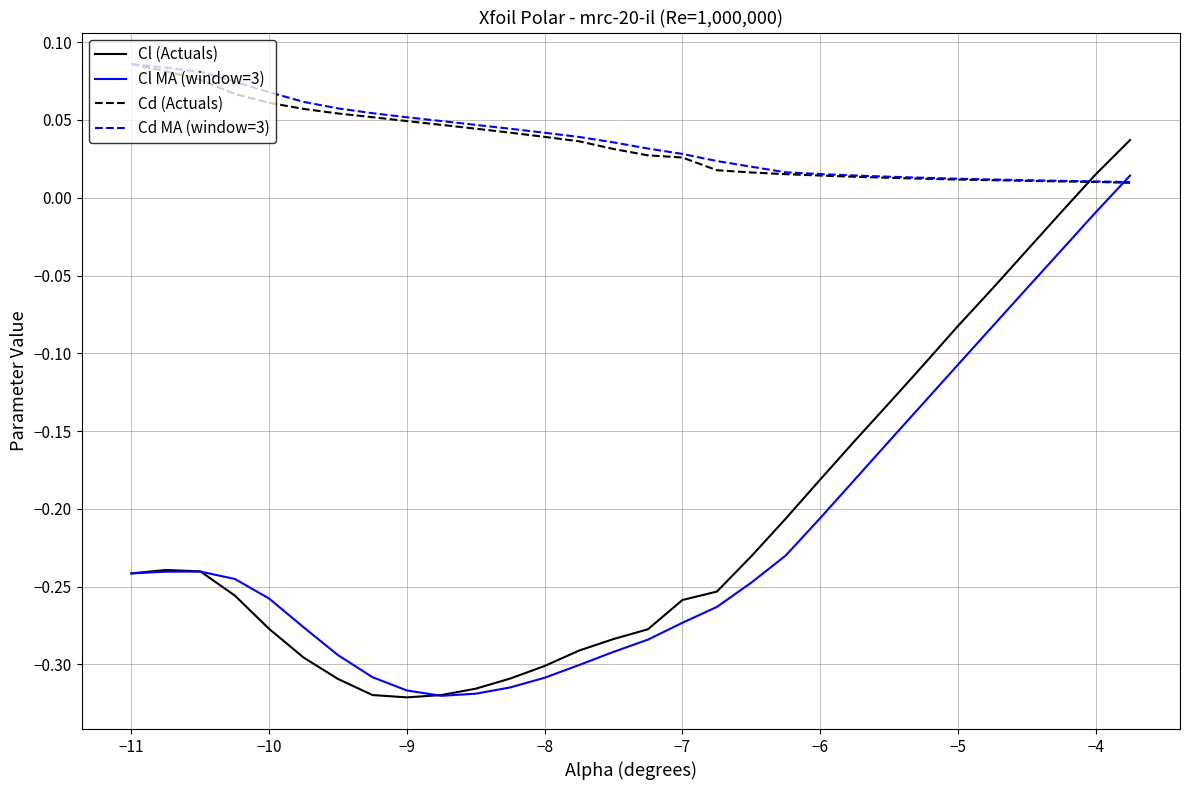

How many intersections are there between Cd (Actuals) and Cl (Actuals)?

1